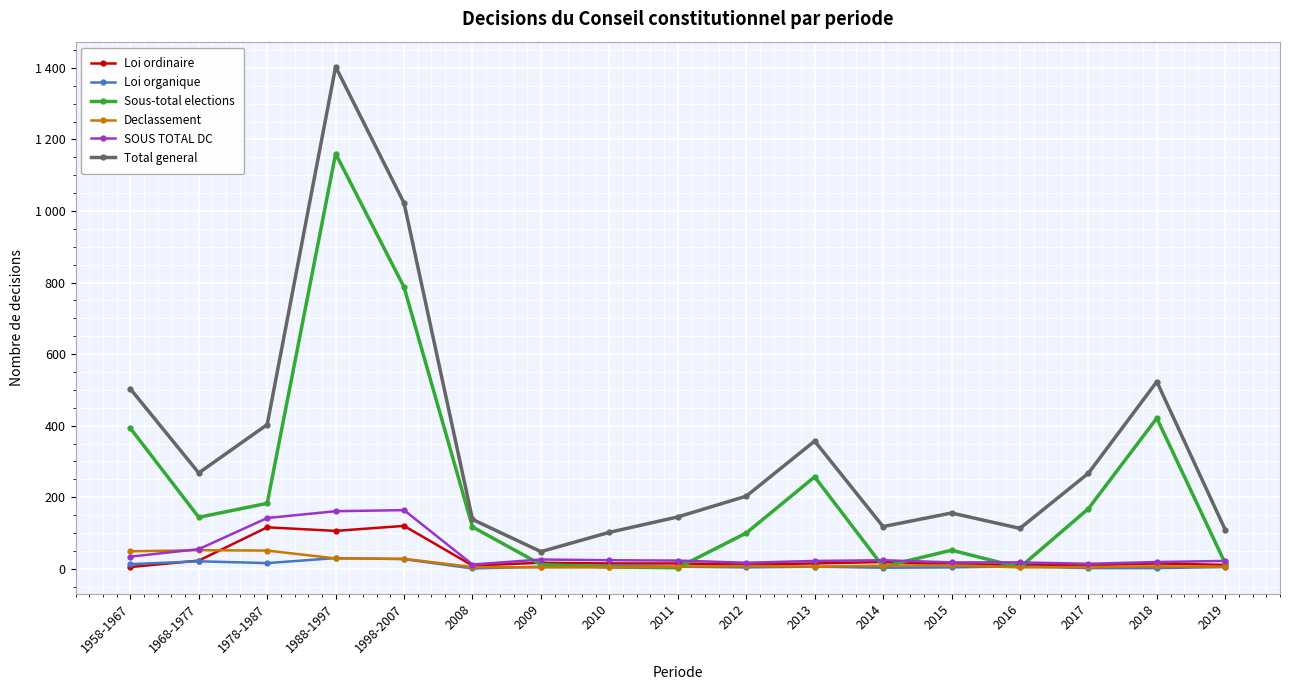

What are all the series names shown in the legend?

Loi ordinaire, Loi organique, Sous-total elections, Declassement, SOUS TOTAL DC, Total general